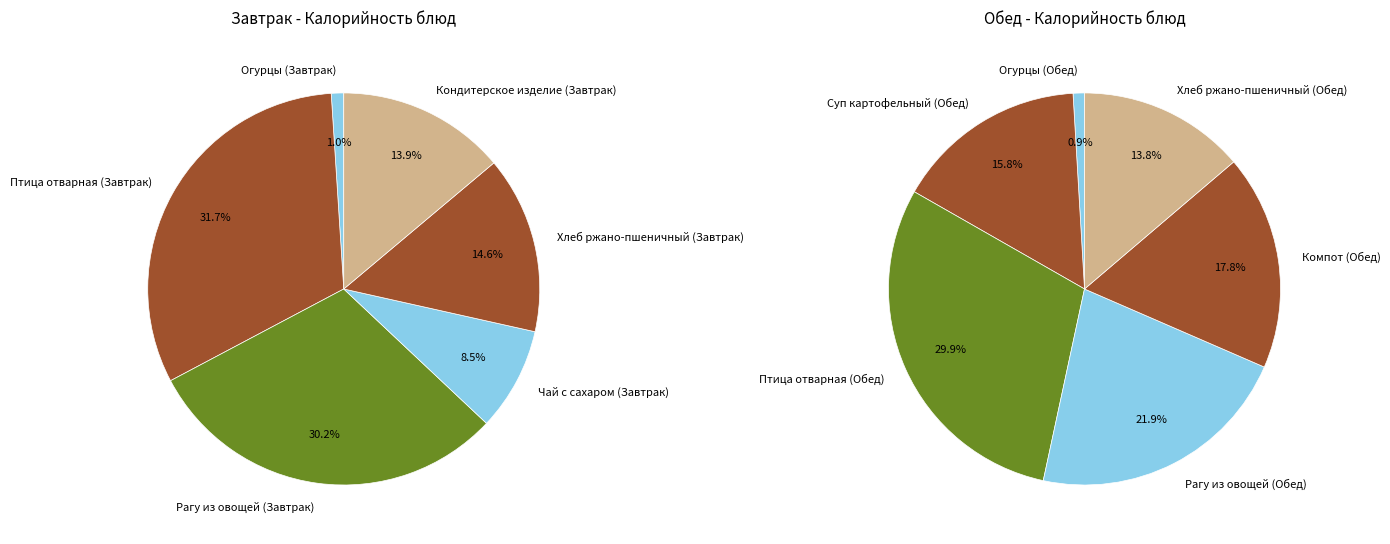

Which slice is the largest?

Птица отварная (Завтрак)